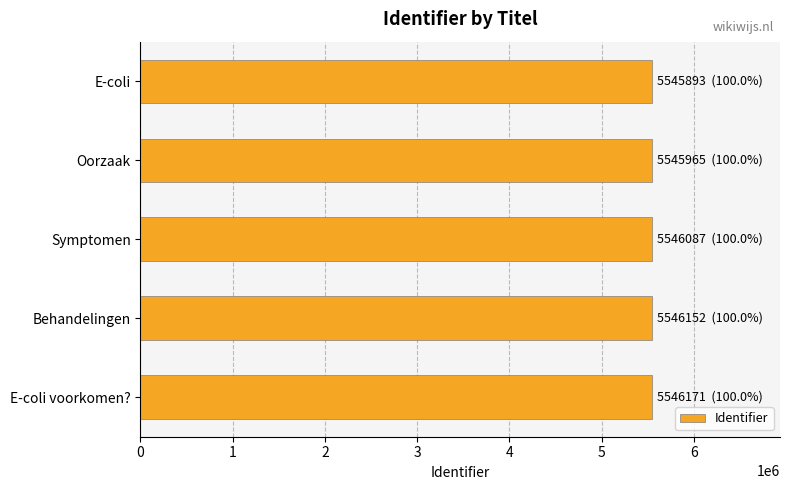

Is it true that the value at E-coli is 5545893?

True